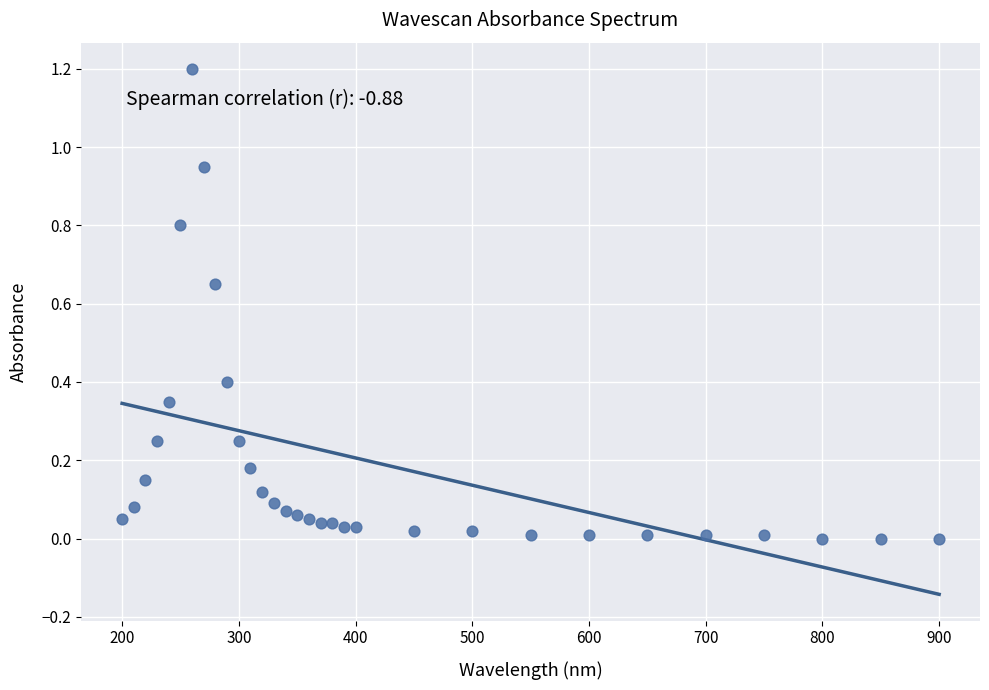

What is the range of Y values (max minus min)?

1.2